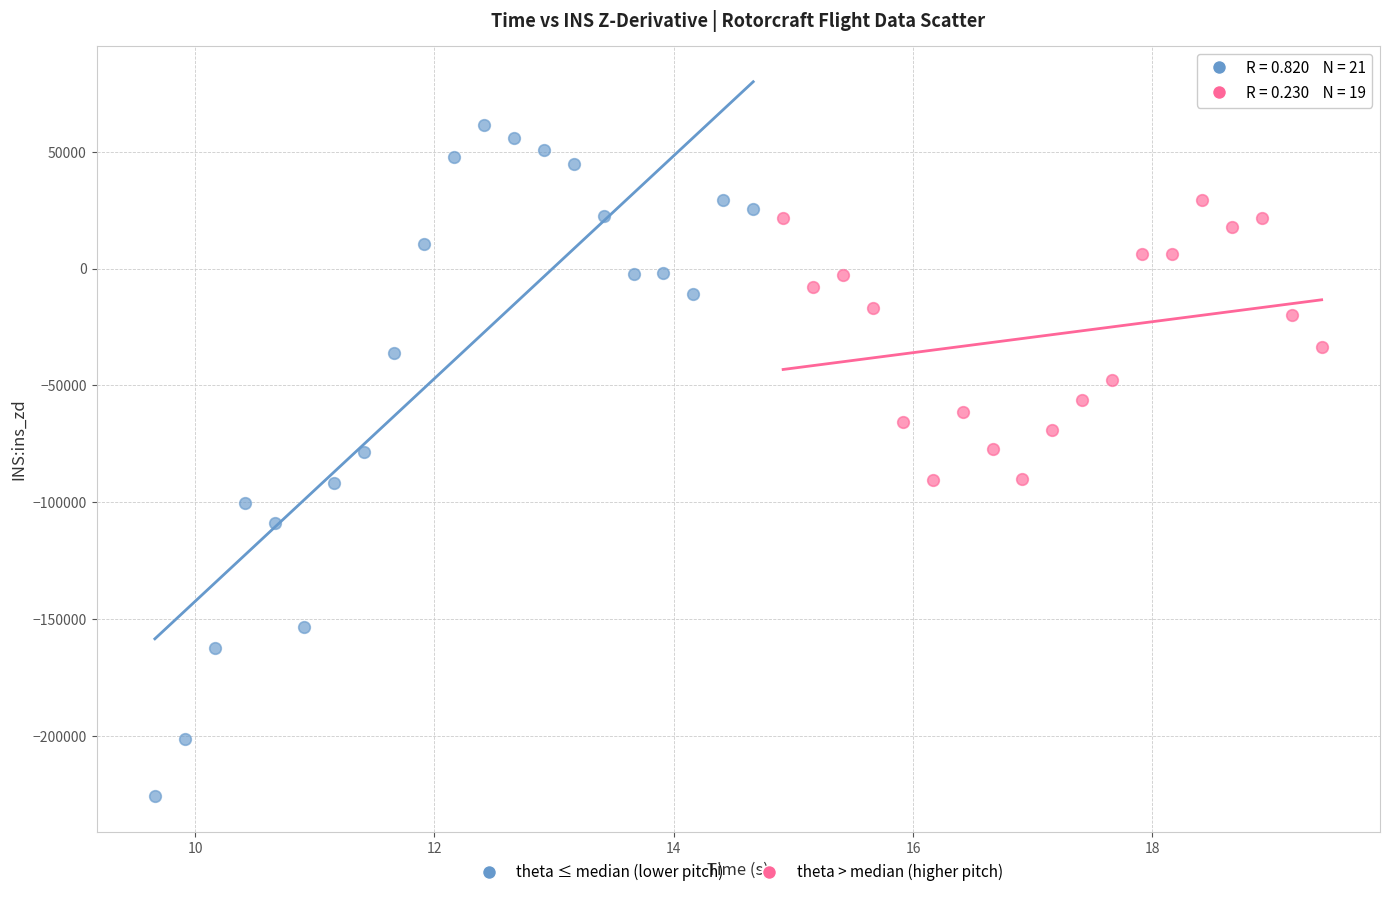

Which series reaches the minimum Y coordinate?

theta ≤ median (lower pitch)